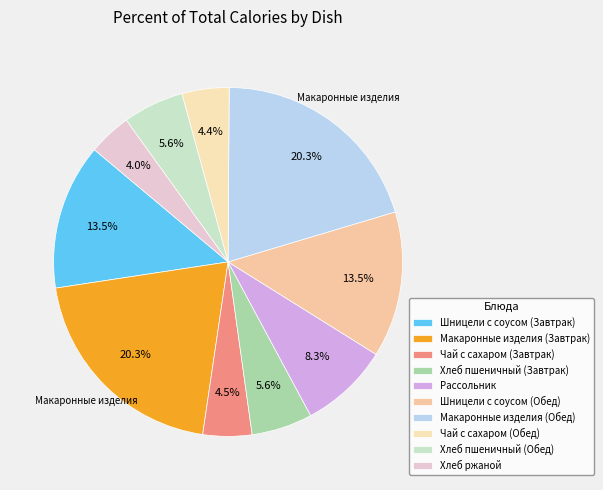

Which has a higher value, Хлеб ржаной or Хлеб пшеничный (Завтрак)?

Хлеб пшеничный (Завтрак)